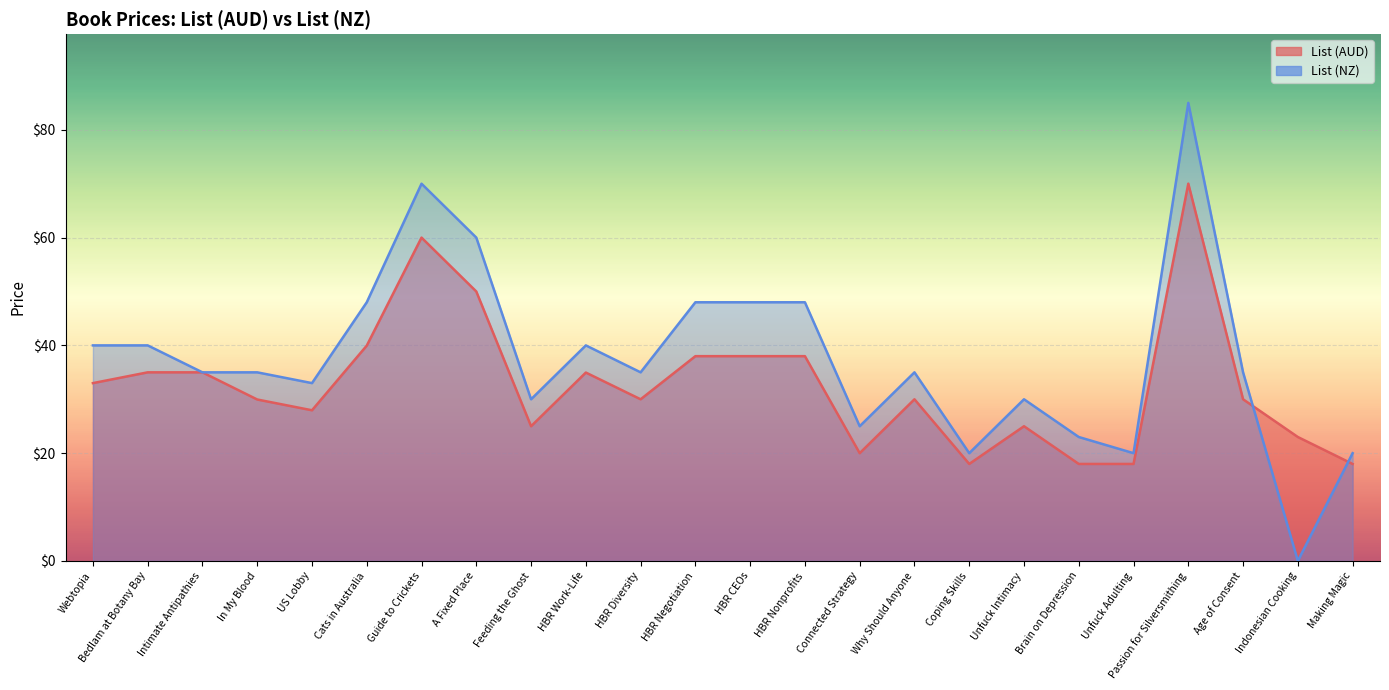

What are all the series names shown in the legend?

List (AUD), List (NZ)